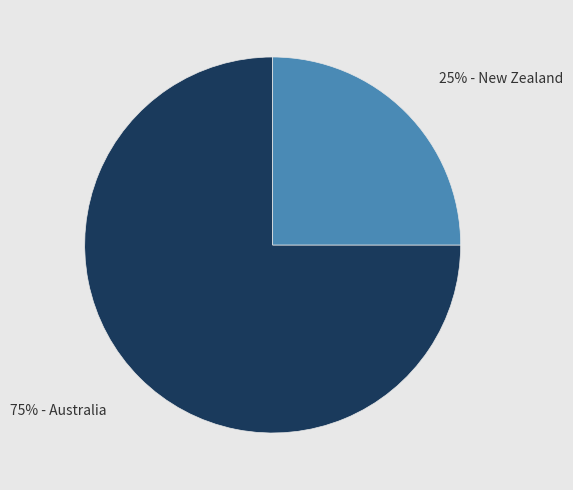

How many slices are in this pie chart?

2